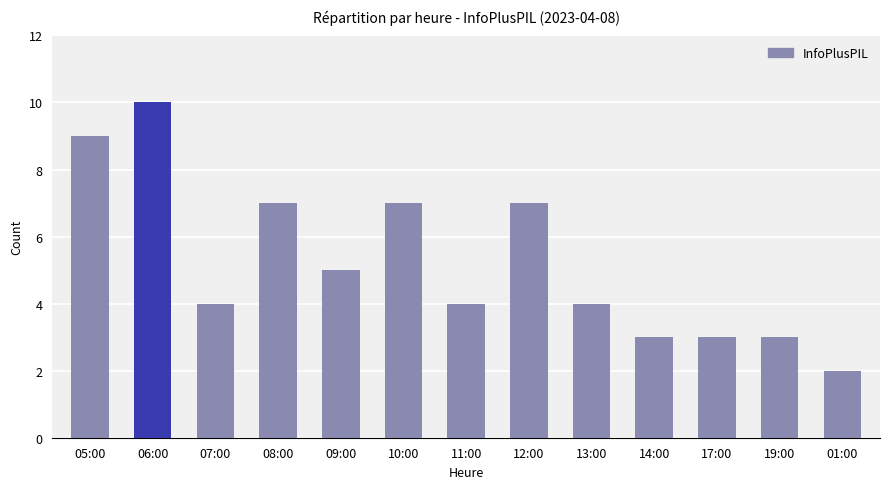

Approximately how many times larger is the value at 11:00 compared to 01:00?

2.0